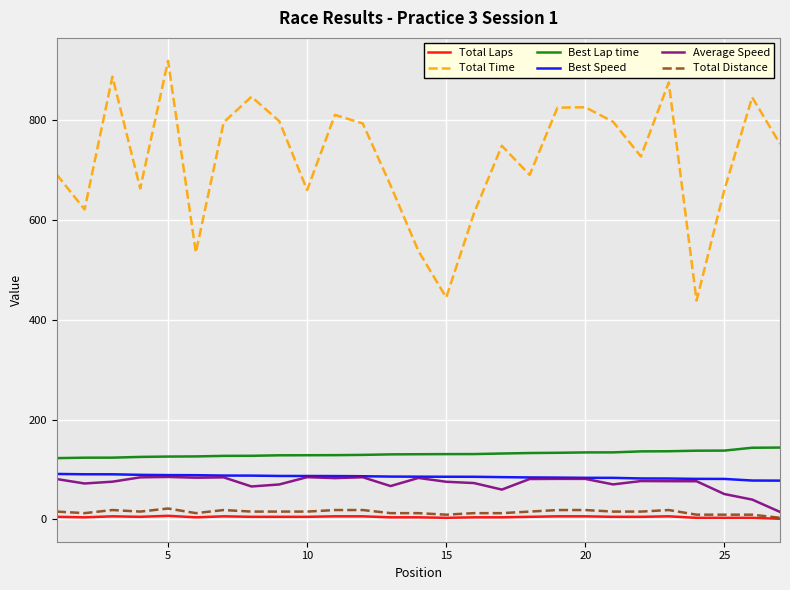

What is the maximum value for Total Time?

919.4